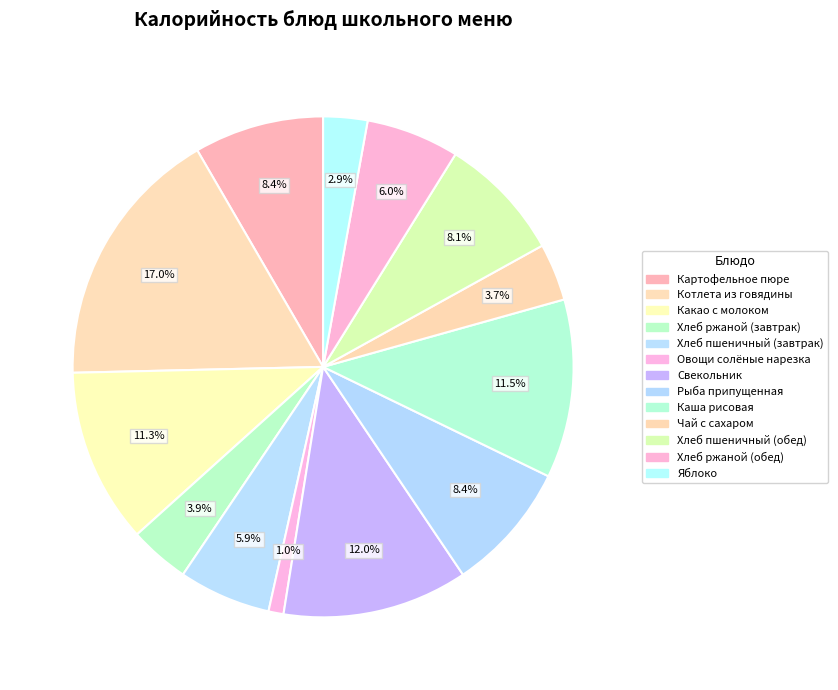

The Каша рисовая slice represents 2% of the pie. True or false?

False